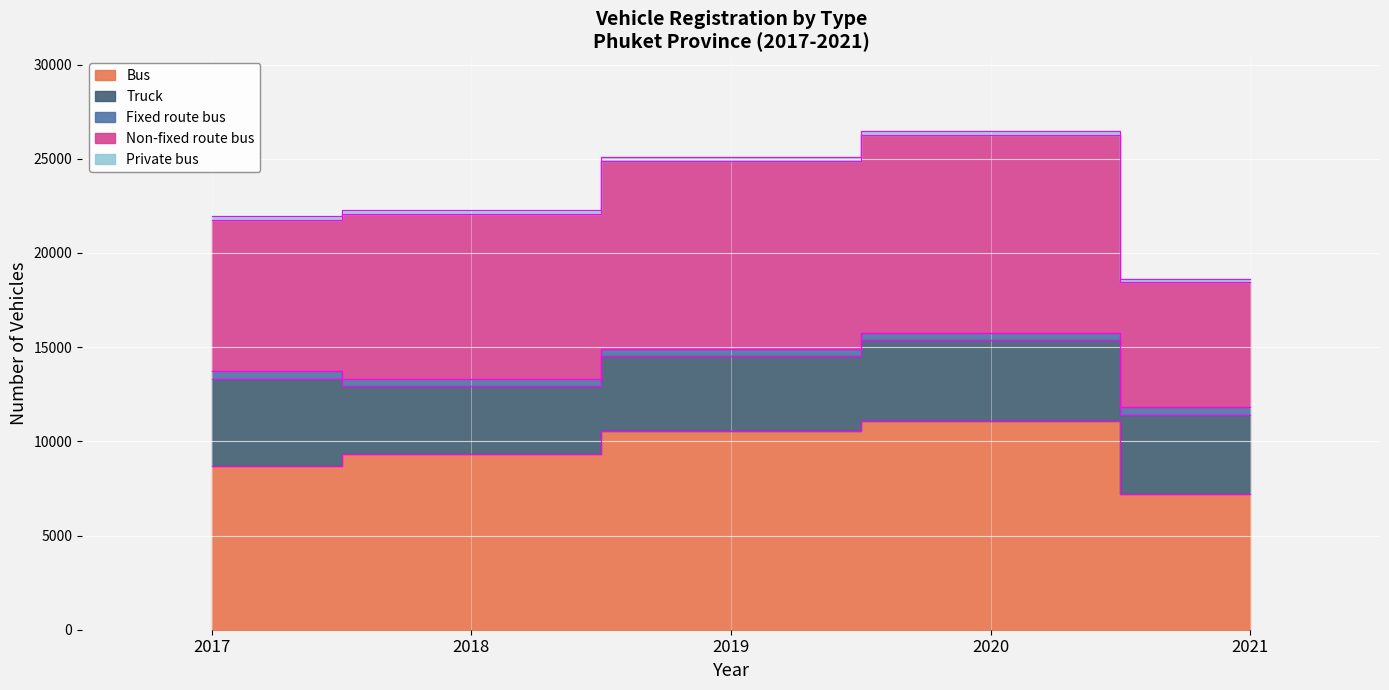

What are all the series names shown in the legend?

Bus, Truck, Fixed route bus, Non-fixed route bus, Private bus